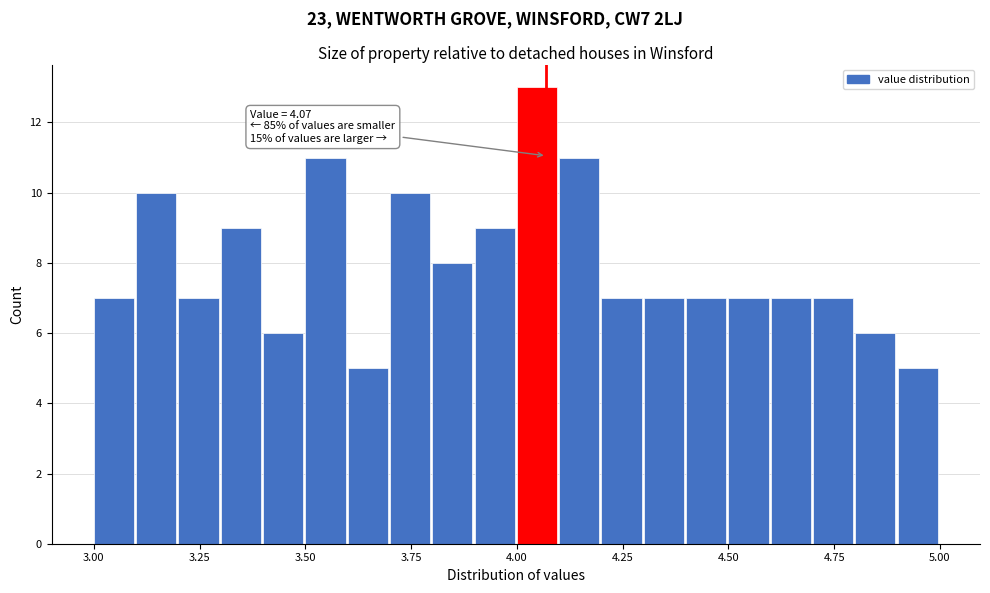

Around what value on the x-axis is the tallest bar? Give the approximate position of its centre, as read against the axis.

4.05